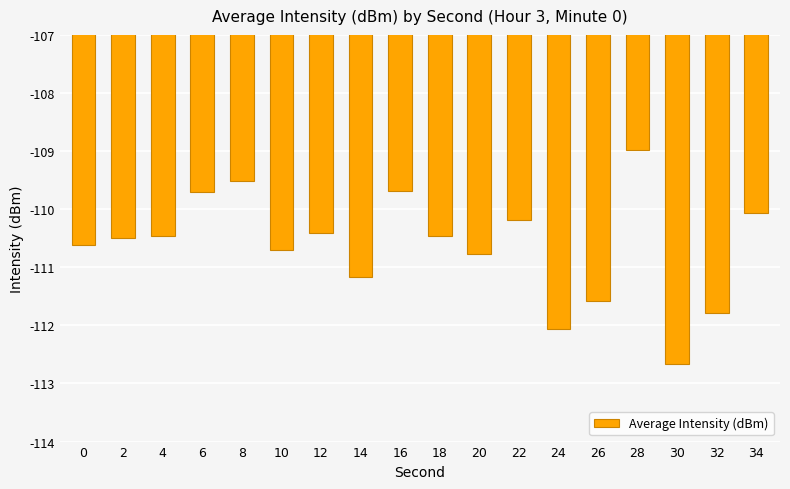

Count the number of values greater than -110.

4